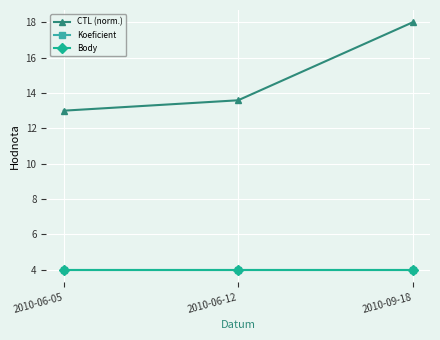

What is the label of the 2nd point from the left?

2010-06-12